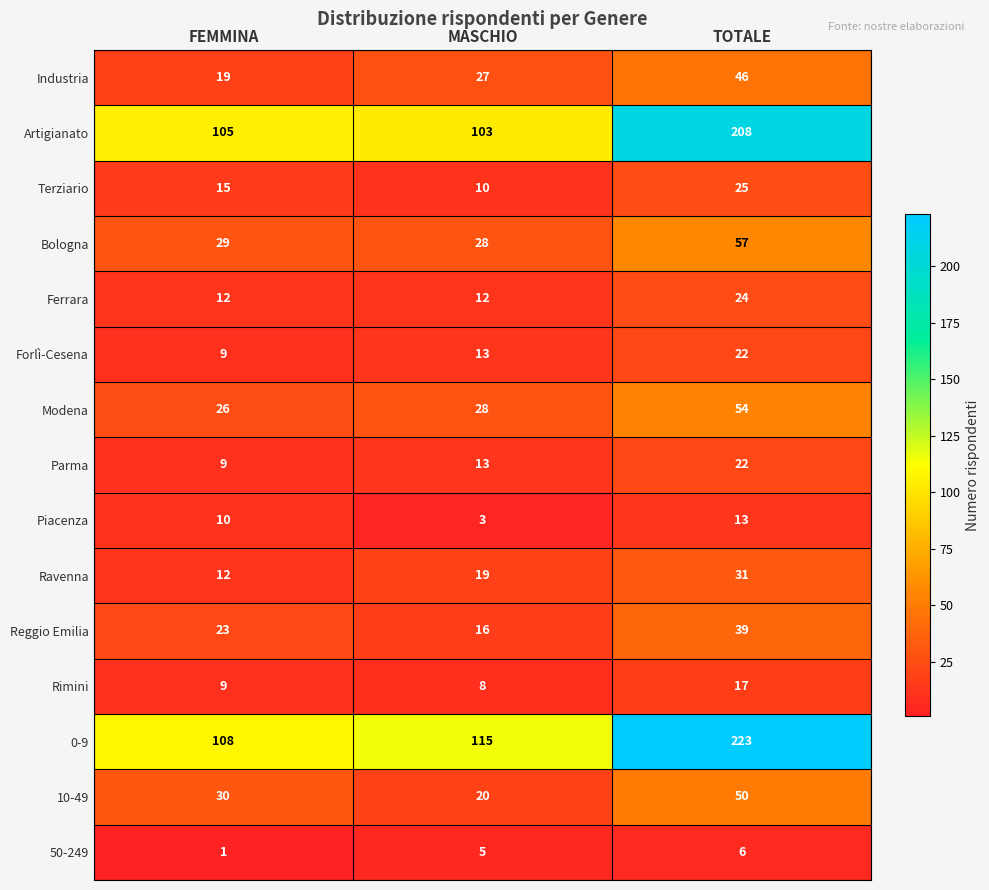

What is the greatest value displayed?

223